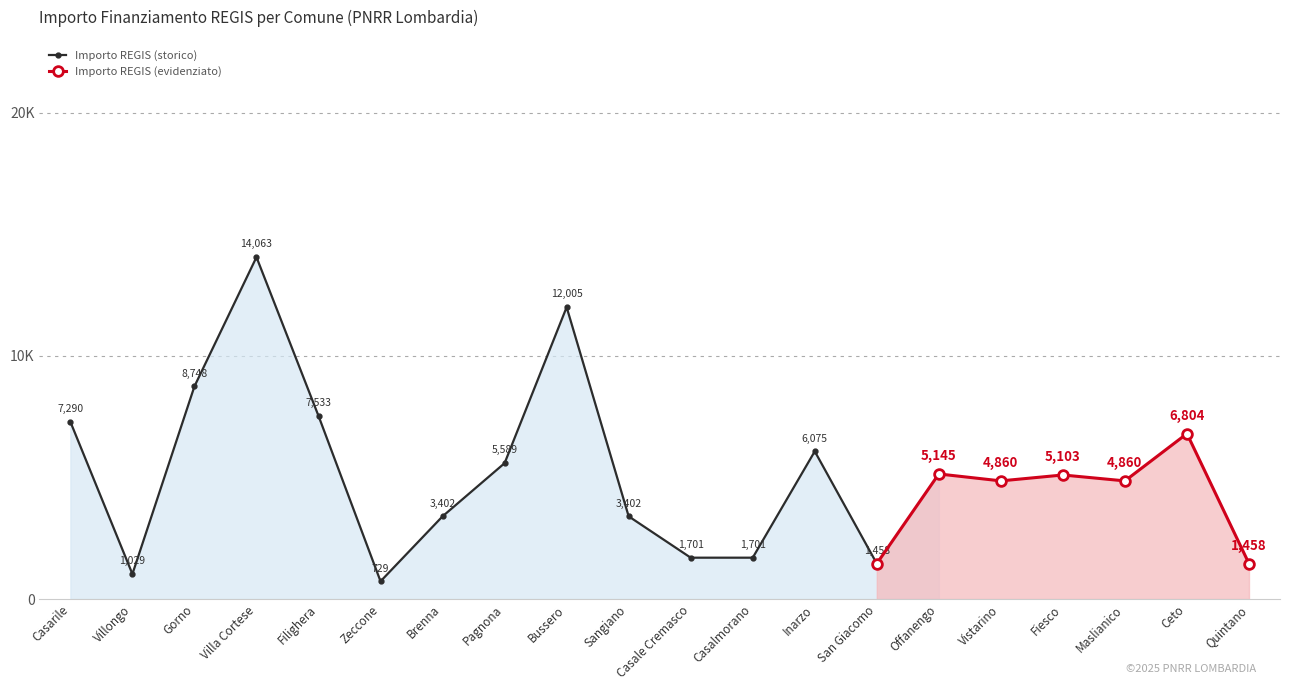

List the labels in order of value, smallest first.

Zeccone, Villongo, San Giacomo, Quintano, Casale Cremasco, Casalmorano, Brenna, Sangiano, Vistarino, Maslianico, Fiesco, Offanengo, Pagnona, Inarzo, Ceto, Casarile, Filighera, Gorno, Bussero, Villa Cortese